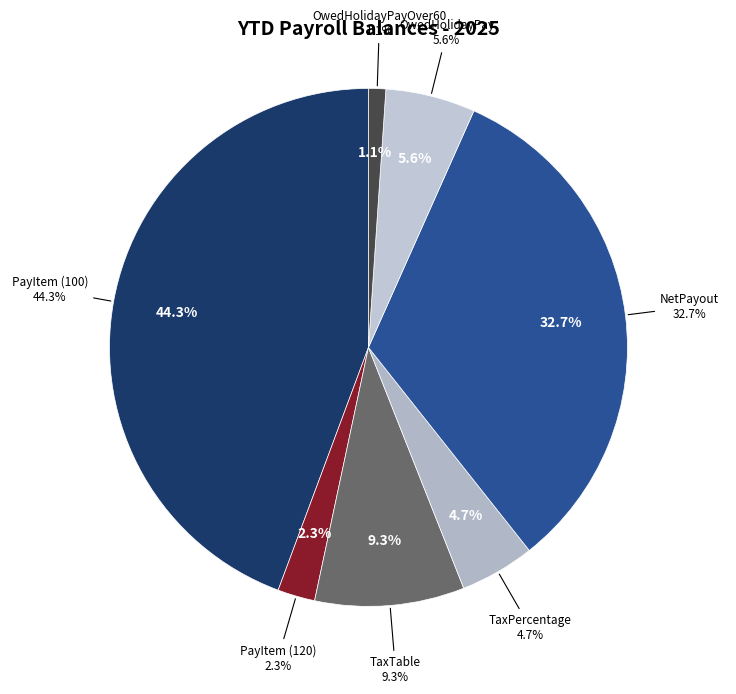

How much of the chart is everything except NetPayout?

67.3%